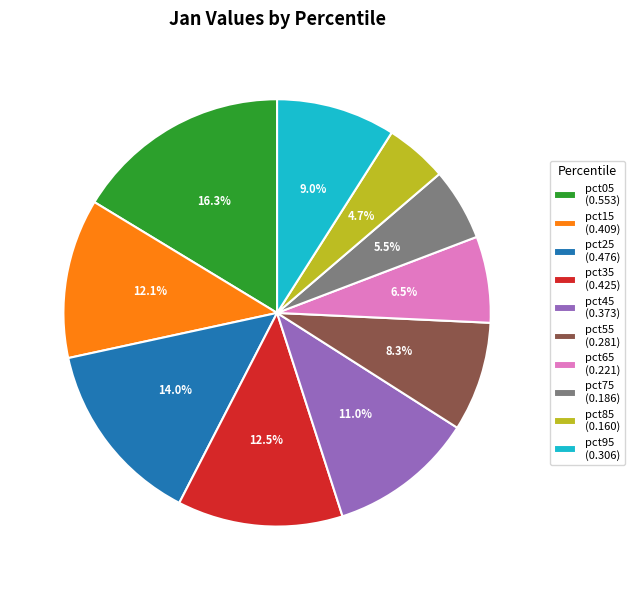

To the nearest percent, what portion does pct25 represent?

14%